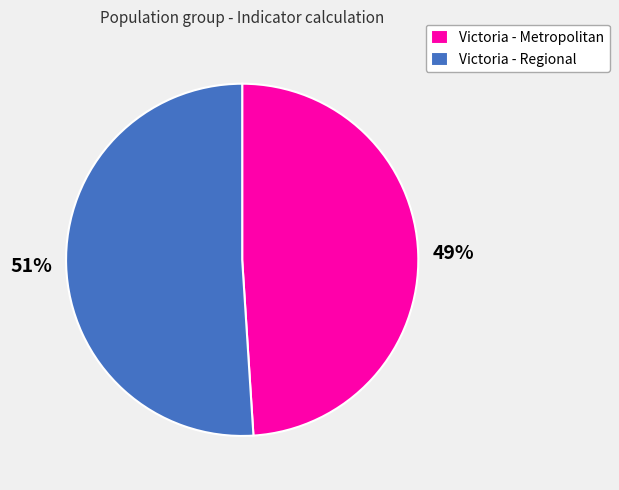

Does any single category account for the majority?

Yes